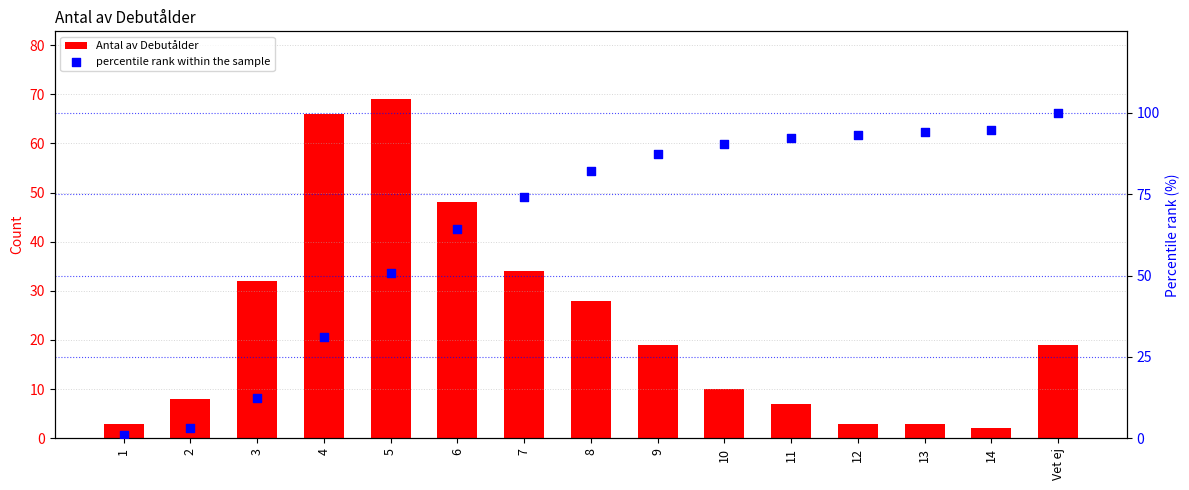

What are all the series names shown in the legend?

Antal av Debutålder, percentile rank within the sample